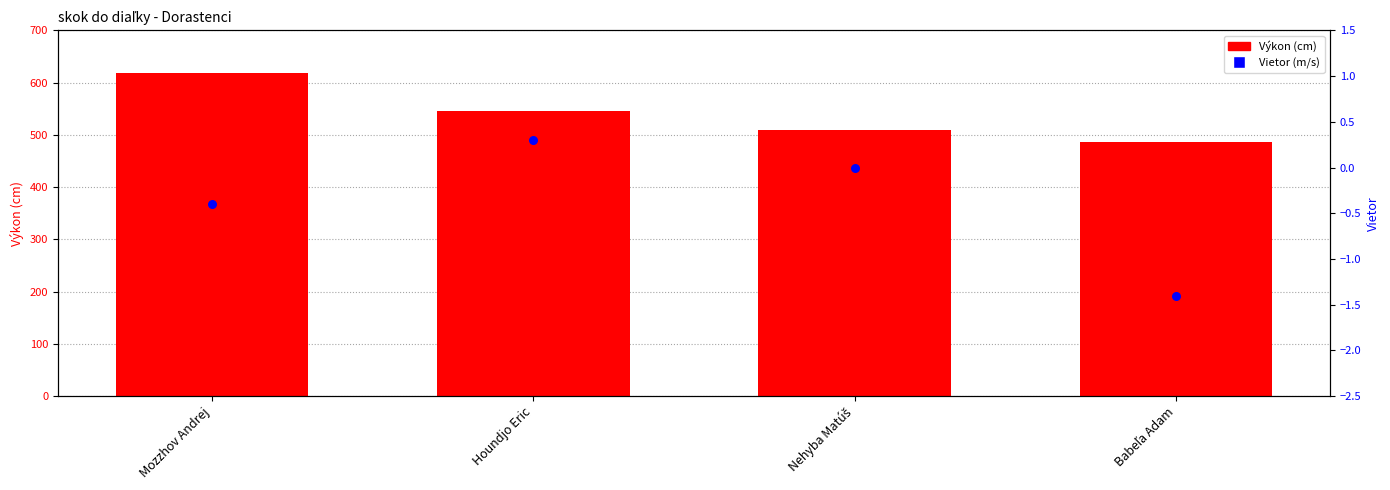

What is the total value across all series at Mozzhov Andrej?

618.6